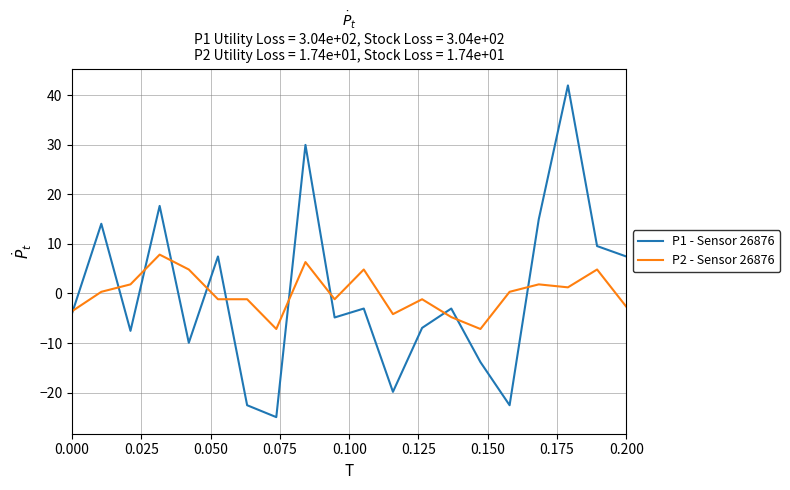

What is the minimum value shown in the chart?

-24.9